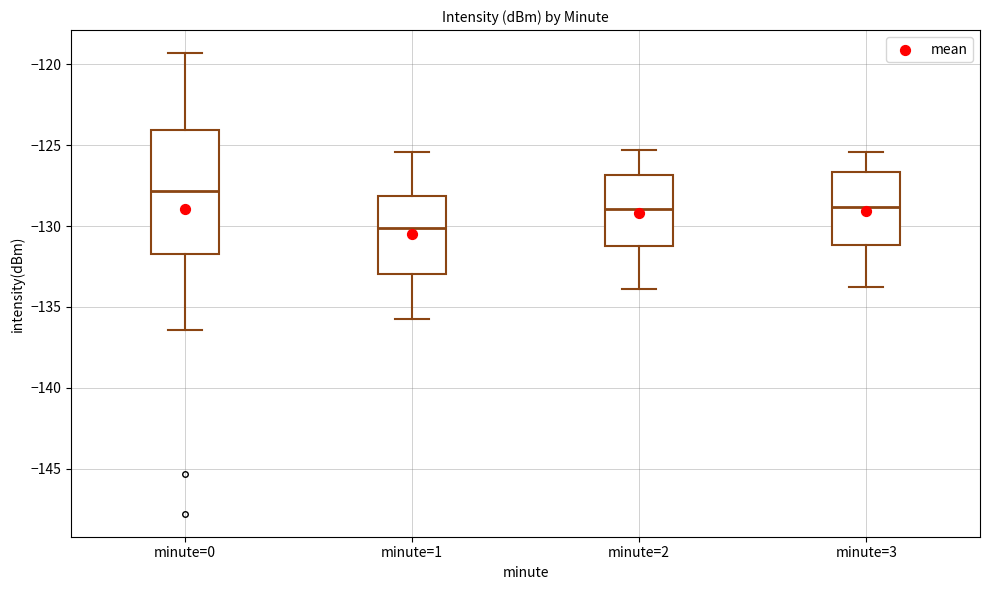

Comparing the boxes themselves (not the whiskers), which one is the tallest?

minute=0